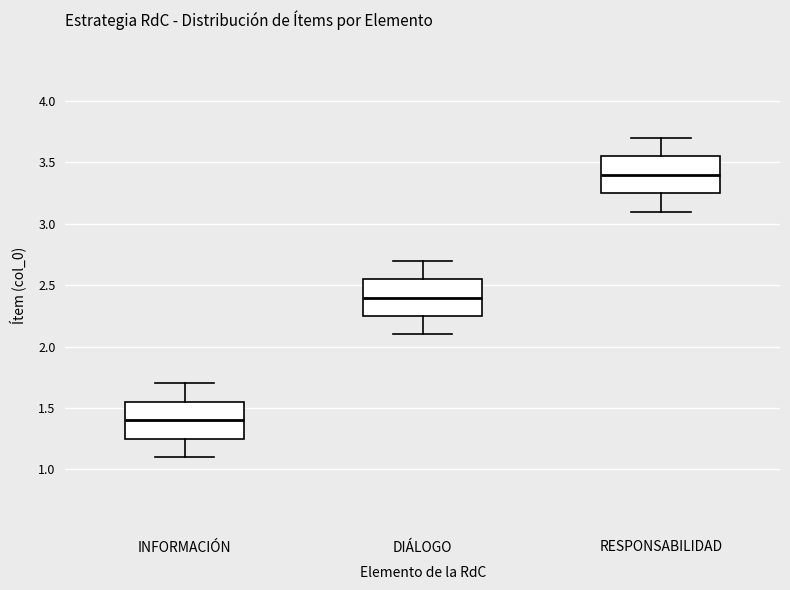

Which box has the lowest median line?

INFORMACIÓN